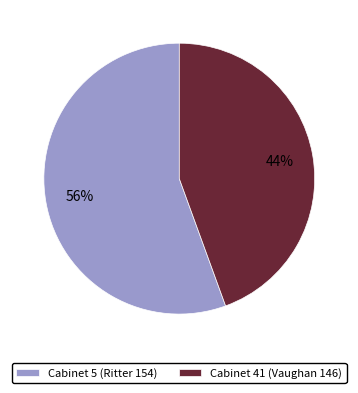

To the nearest percent, what is the combined percentage of Cabinet 41 (Vaughan 146) and Cabinet 5 (Ritter 154)?

100%